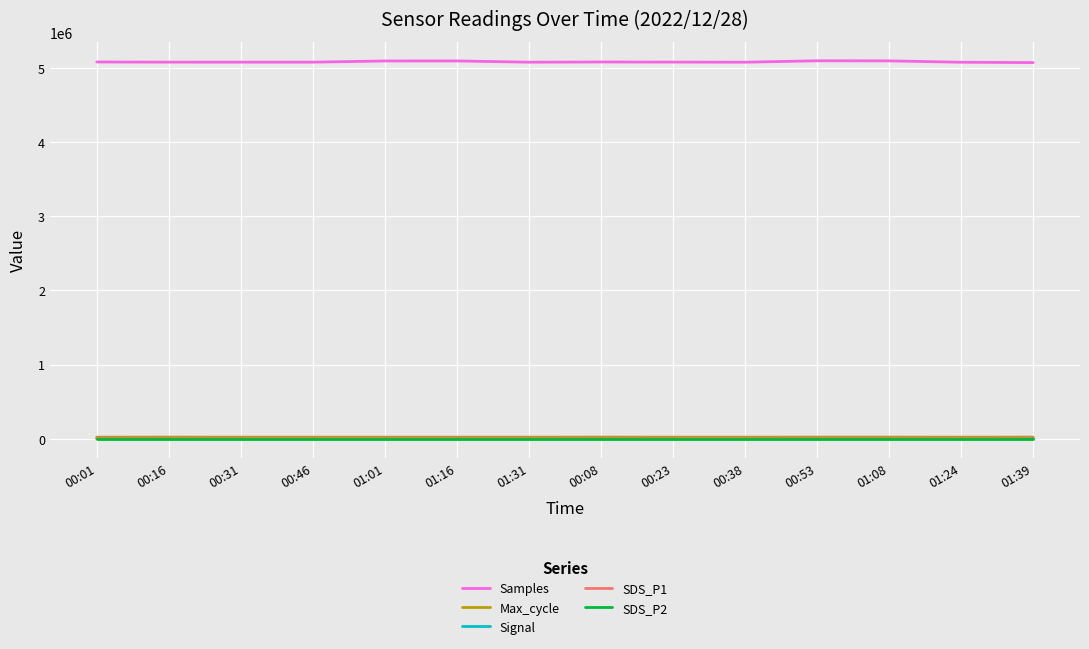

Which series has the largest range (max minus min)?

Samples